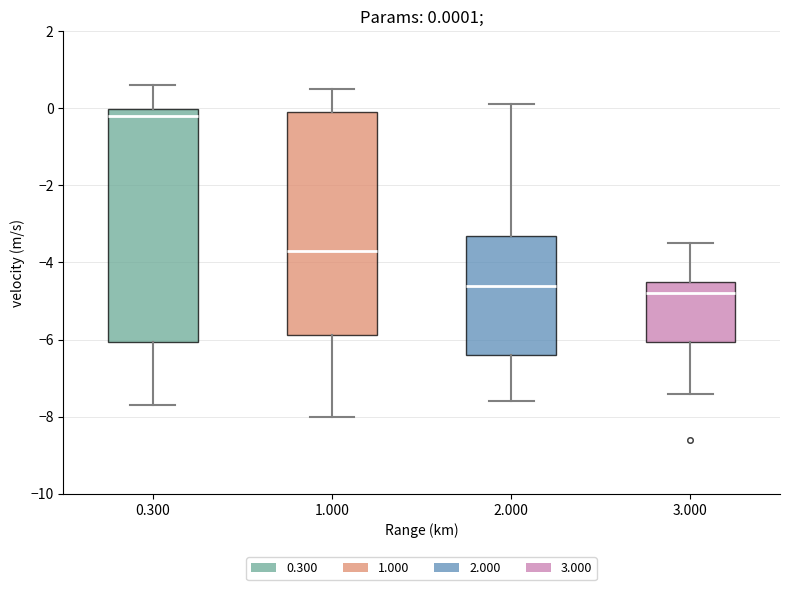

Which box's median line is the lowest?

3.000